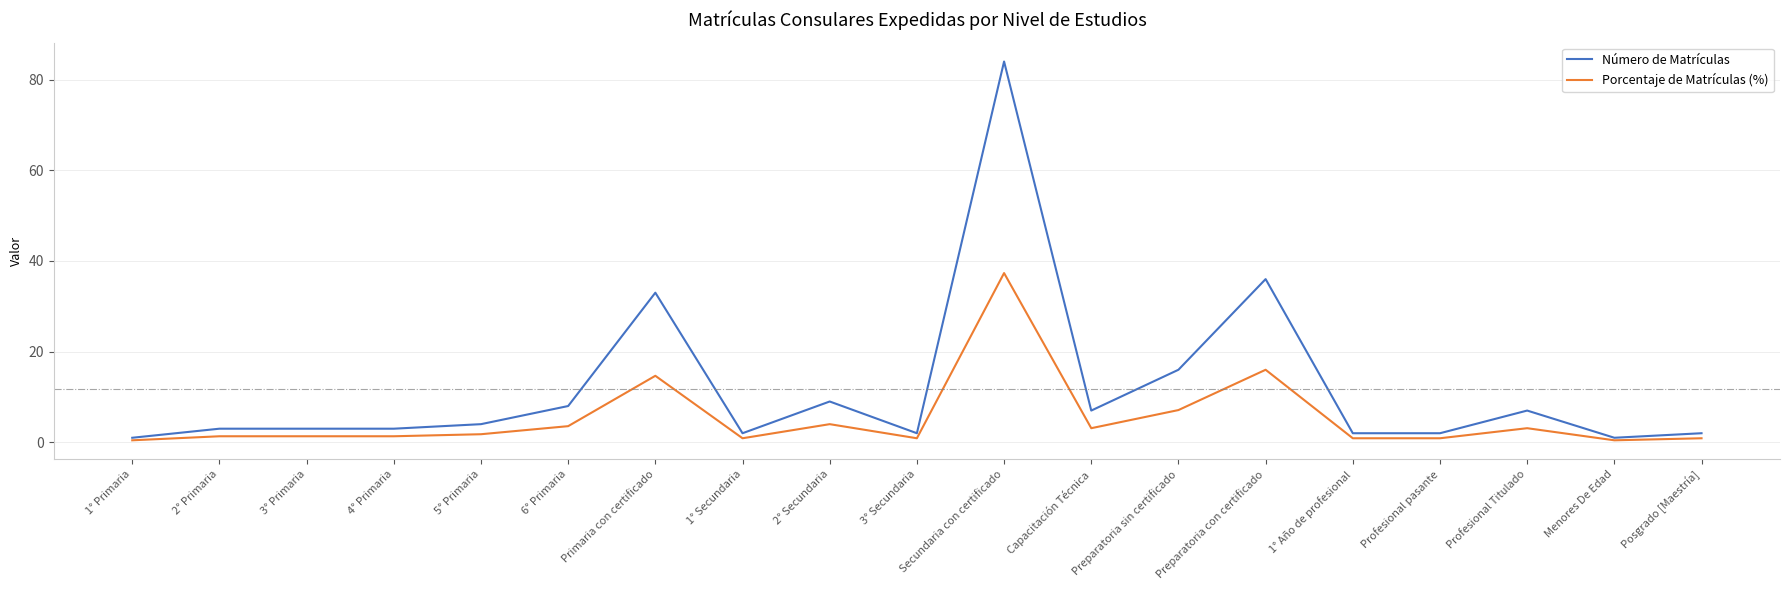

What is the sum of all Porcentaje de Matrículas (%) values?

100.0